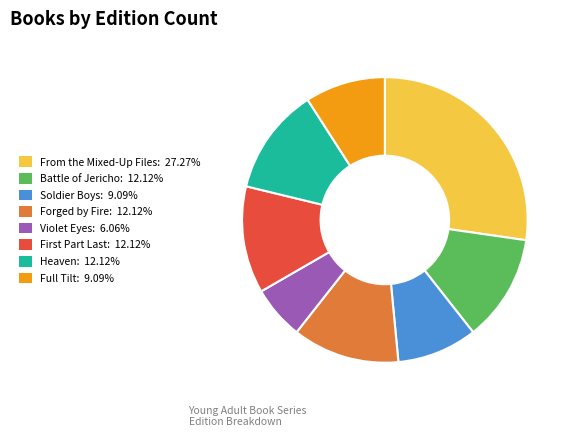

Which category has the biggest portion of the pie?

From the Mixed-Up Files